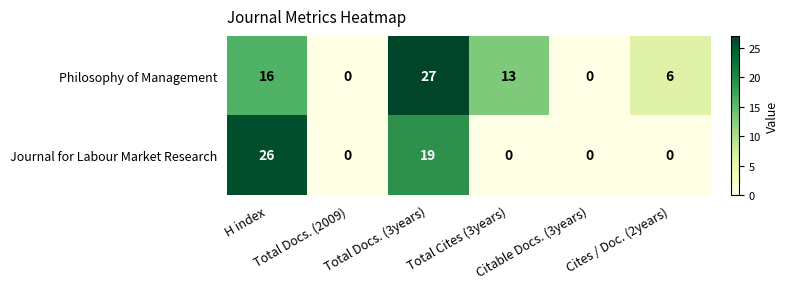

List the series in order of their overall mean, highest first.

Philosophy of Management, Journal for Labour Market Research